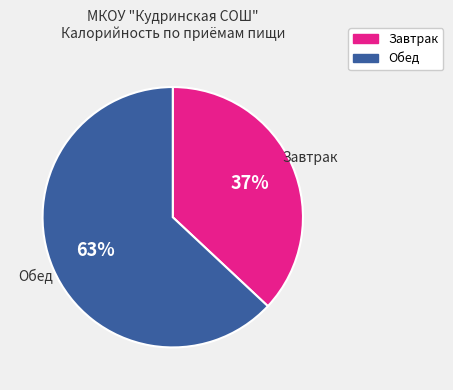

Does Обед represent more than half of the total?

Yes